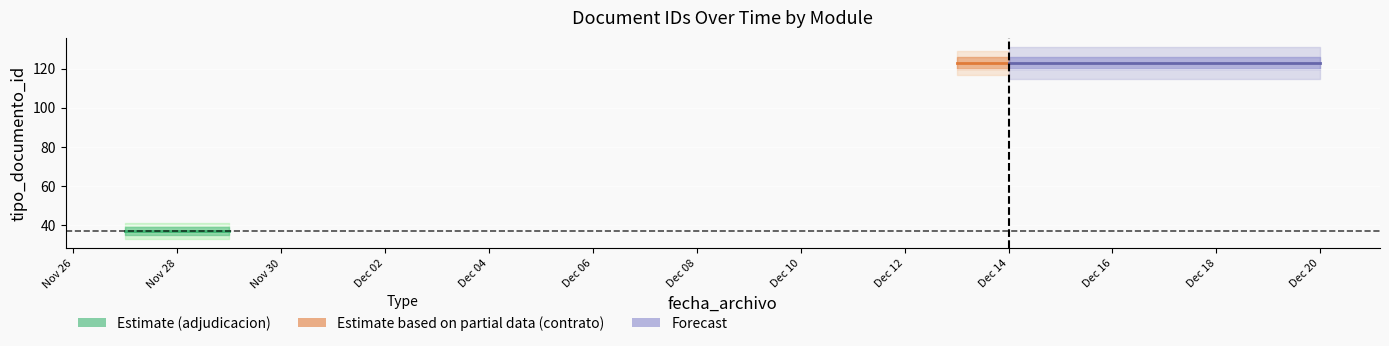

At how many categories does at least one series exceed 57?

2